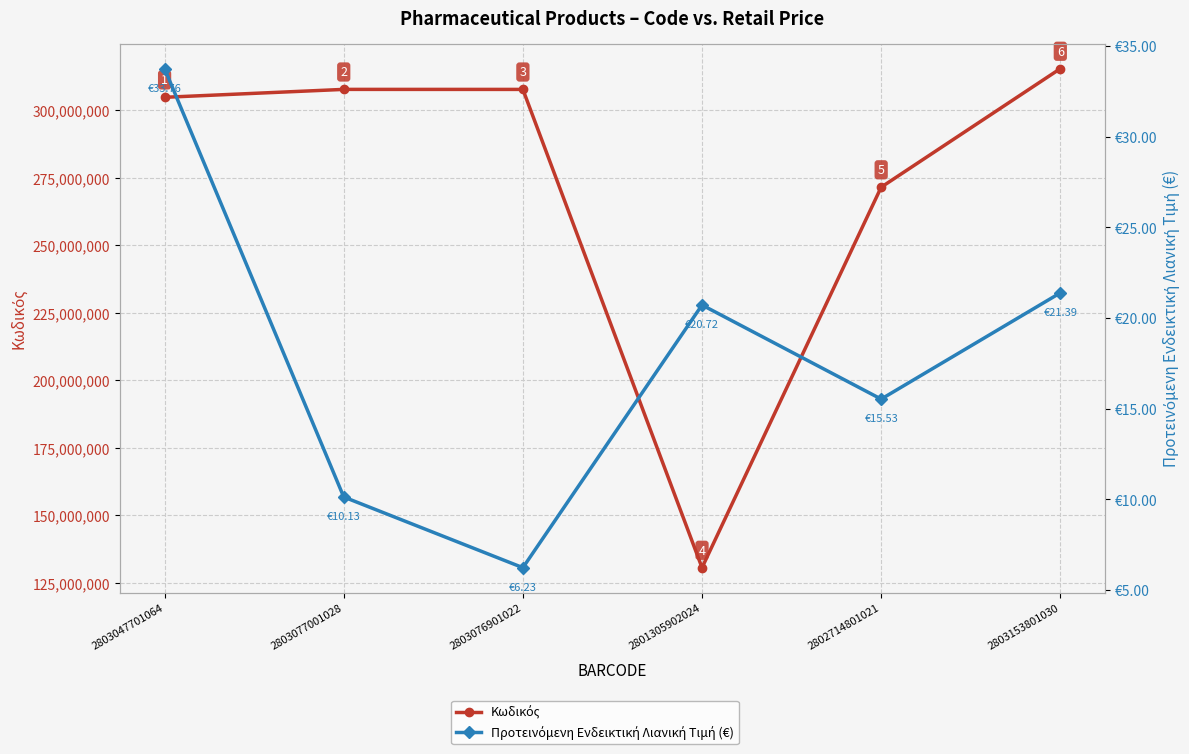

How many data points in Κωδικός are above 307690102?

2